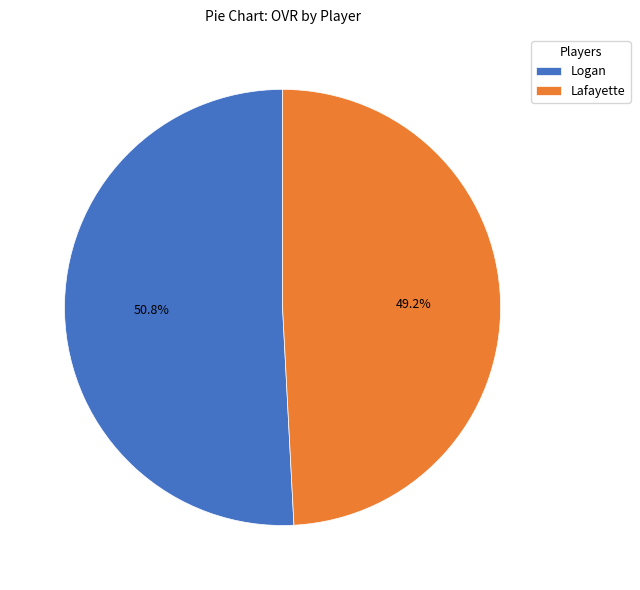

What is the ratio of the value at Lafayette to the value at Logan?

1.0